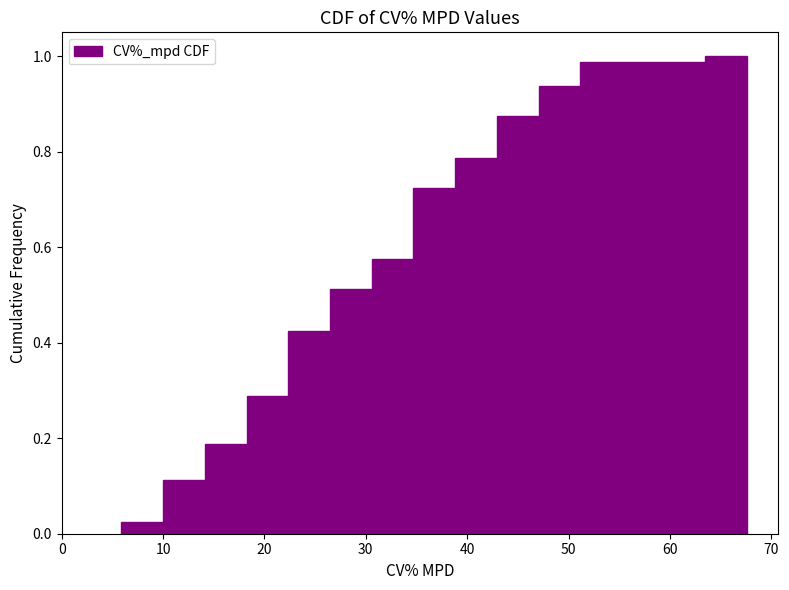

What is the height of the bar covering 18 to 22 on the x-axis? Neither the bar edges nor the heights are printed on the chart, so give them approximately, as read against the axes.

0.28